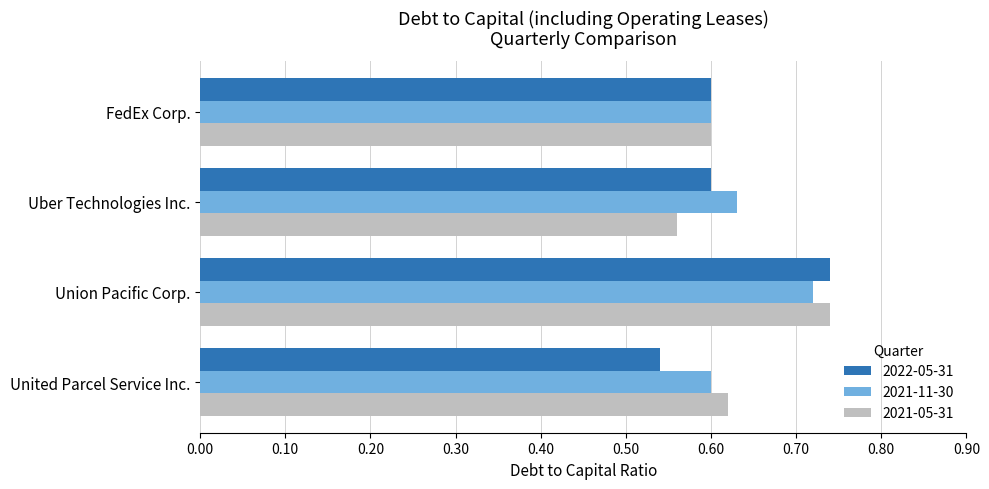

Which series changed the most between FedEx Corp. and United Parcel Service Inc.?

2022-05-31